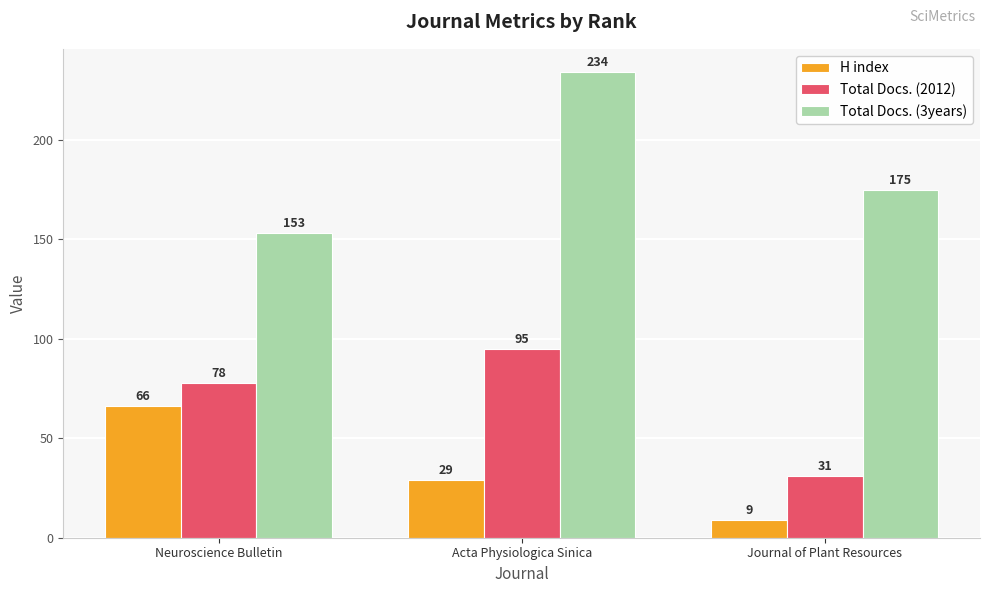

Are the bars grouped side by side (vs. stacked)?

Yes